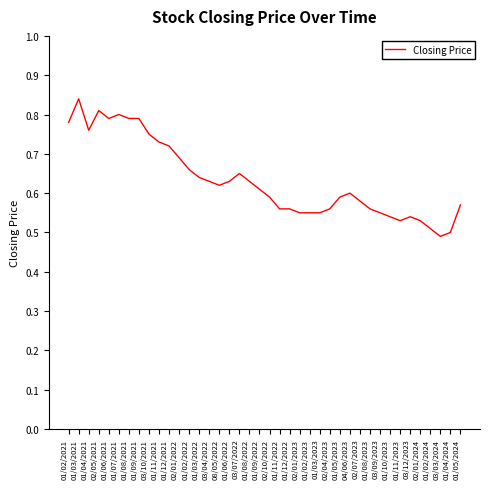

Is this an area chart (filled region under the line)?

No